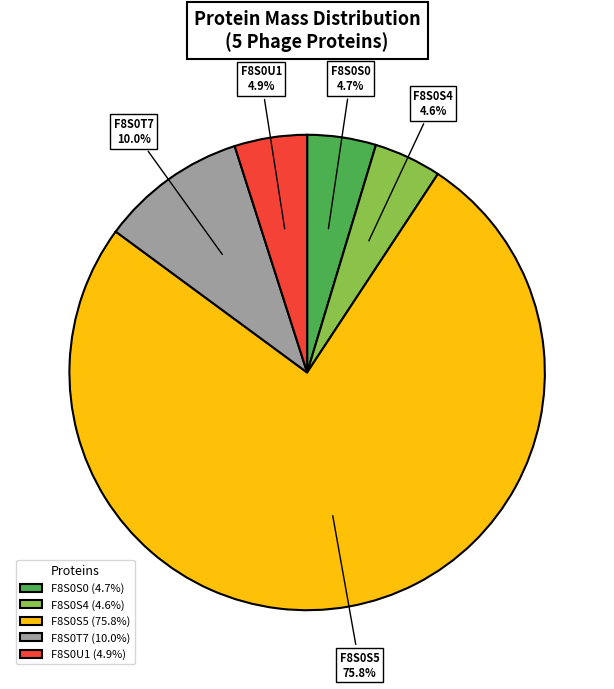

Approximately how many times larger is the value at F8S0T7 (10.0%) compared to F8S0S4 (4.6%)?

2.2